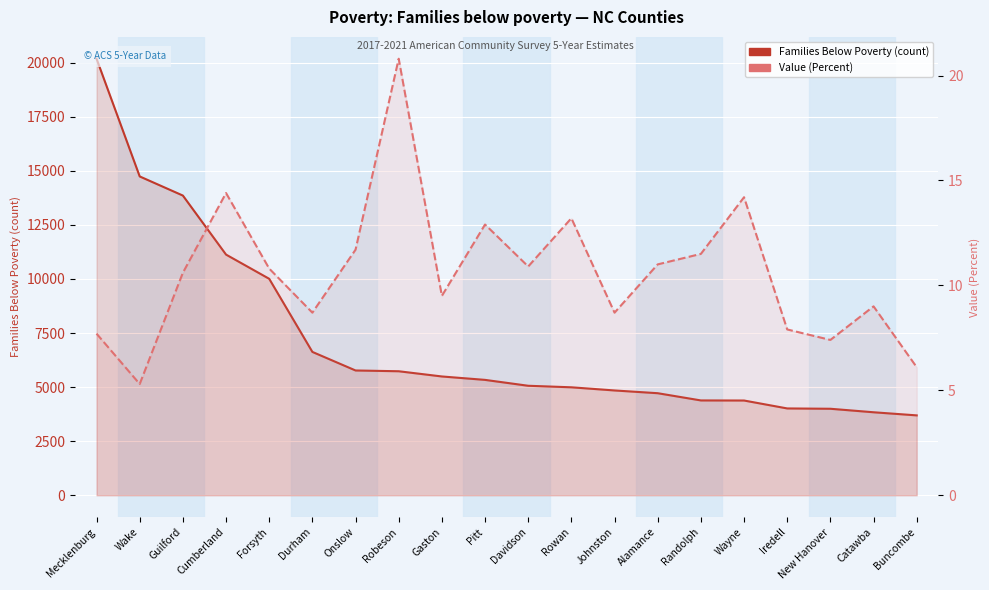

Which series changed the most between Wake and Forsyth?

Families Below Poverty (count)